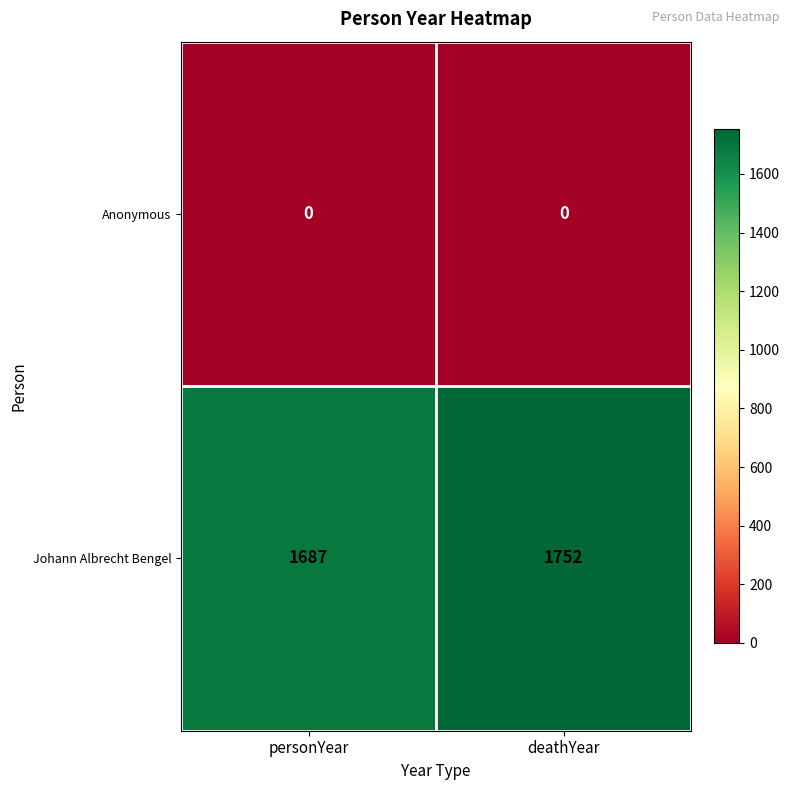

At which category is the sum across all series the highest?

deathYear